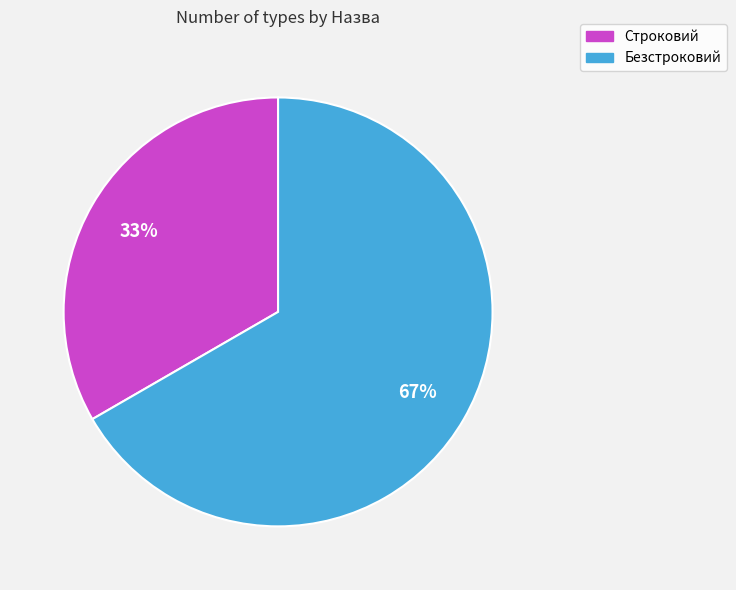

Which category has the biggest portion of the pie?

Безстроковий